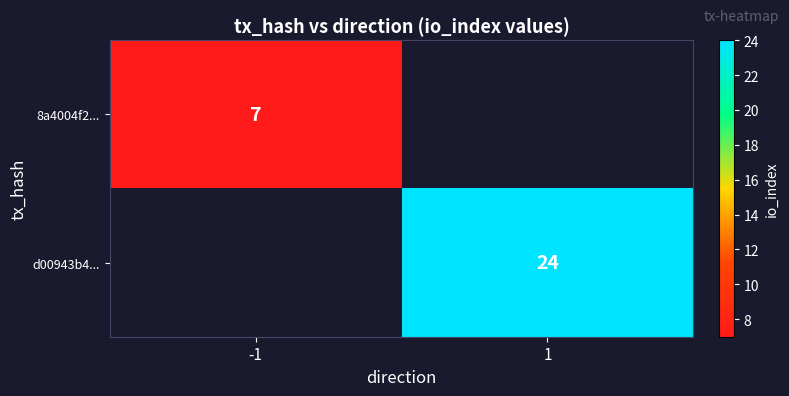

True or false: d00943b4... has a value of 7.3 at 1.

False